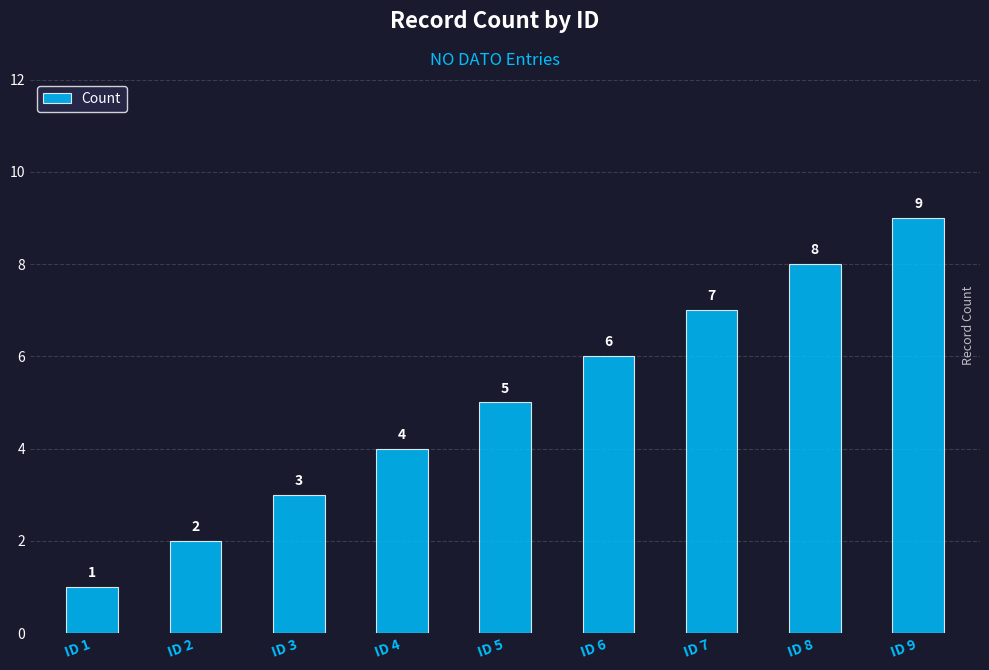

Read the value at ID 6.

6